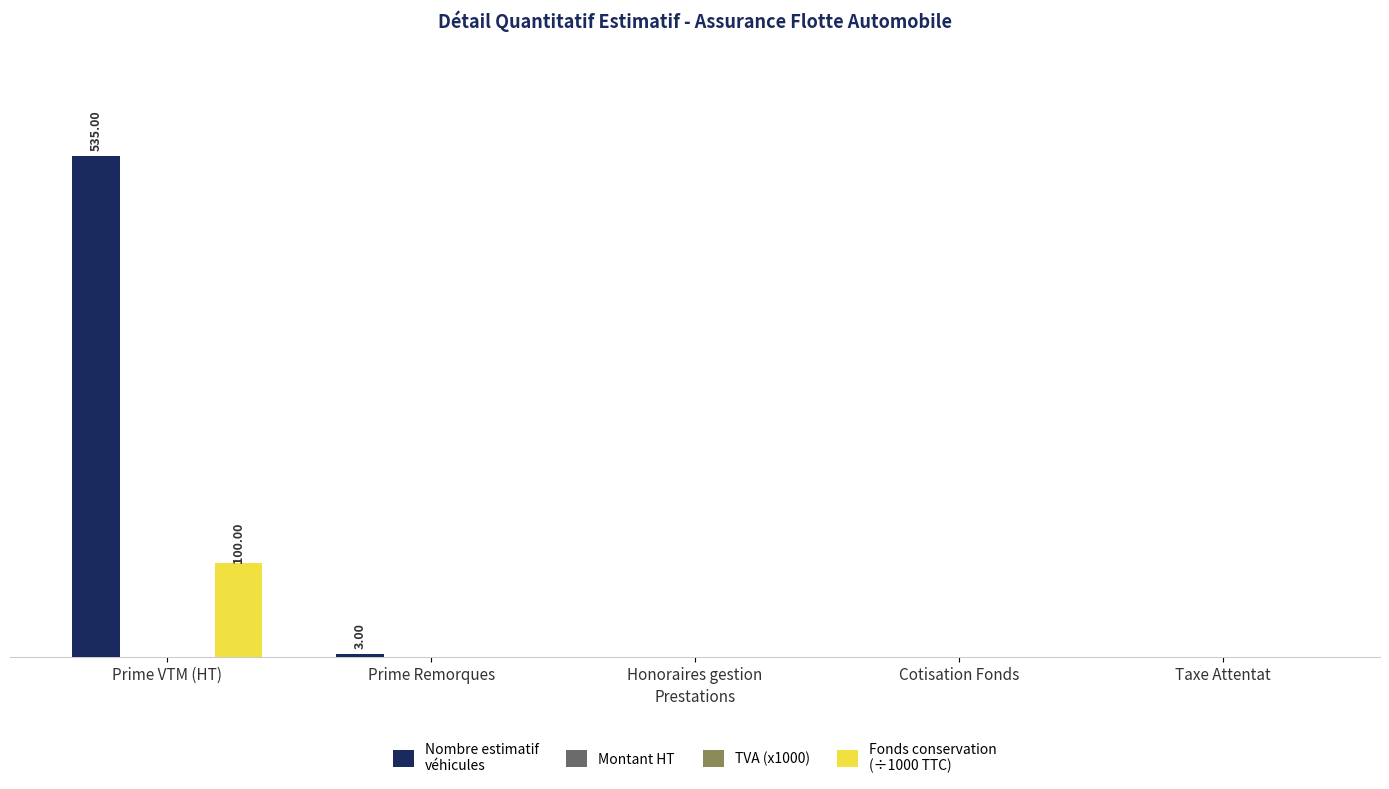

What is the average value of the Nombre estimatif
véhicules series?

108